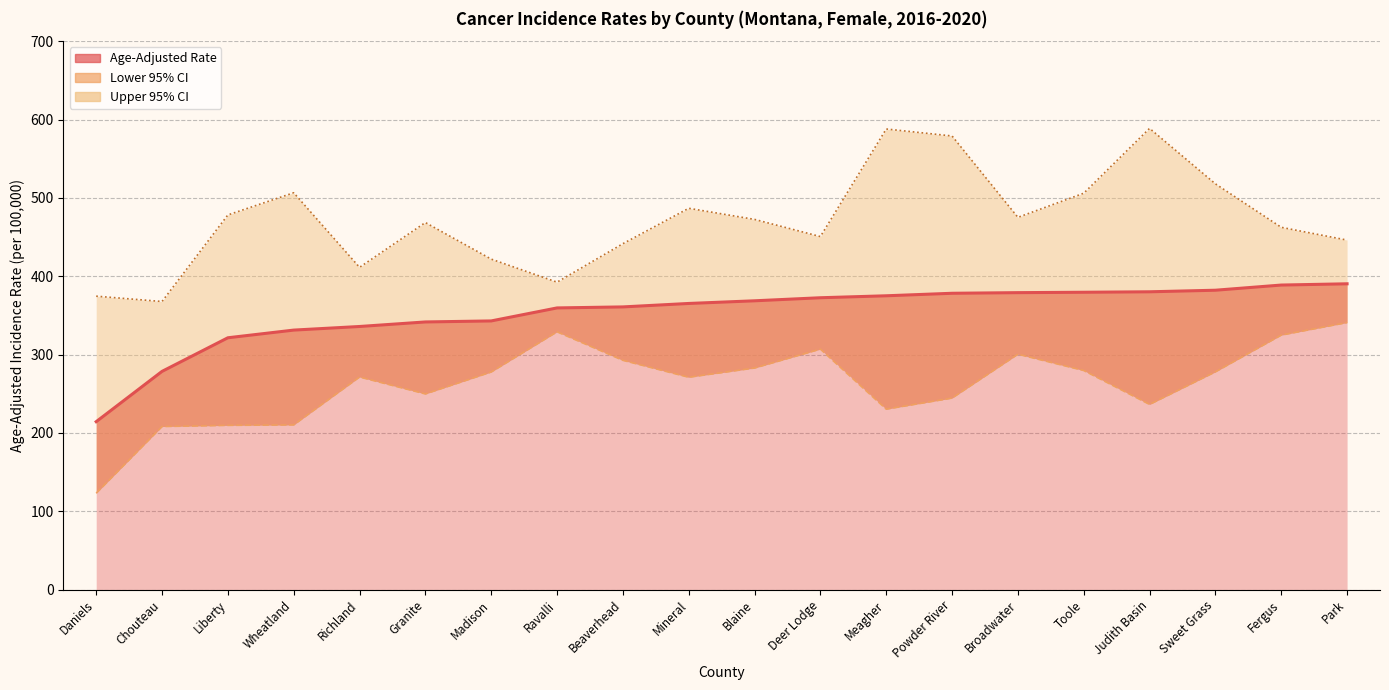

What are all the series names shown in the legend?

Age-Adjusted Rate, Lower 95% CI, Upper 95% CI